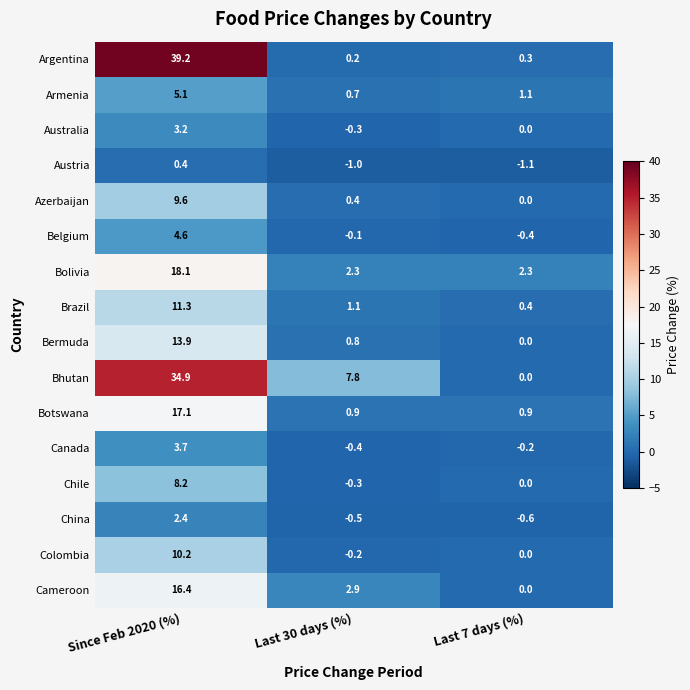

At how many categories does at least one series exceed 0?

3